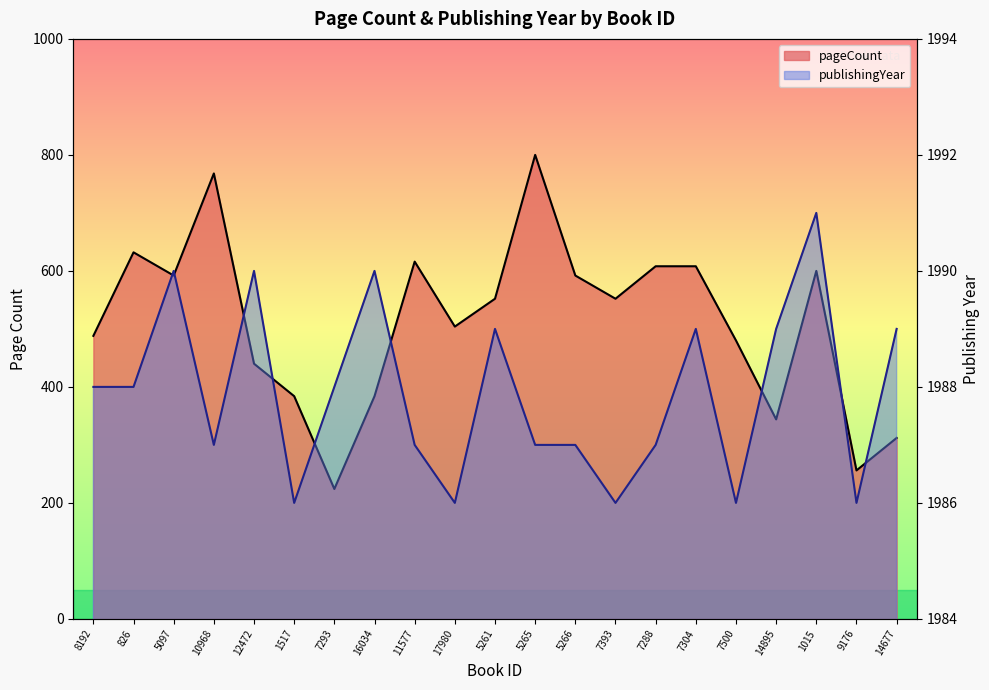

Rank the series at 5097 from lowest to highest value.

pageCount, publishingYear